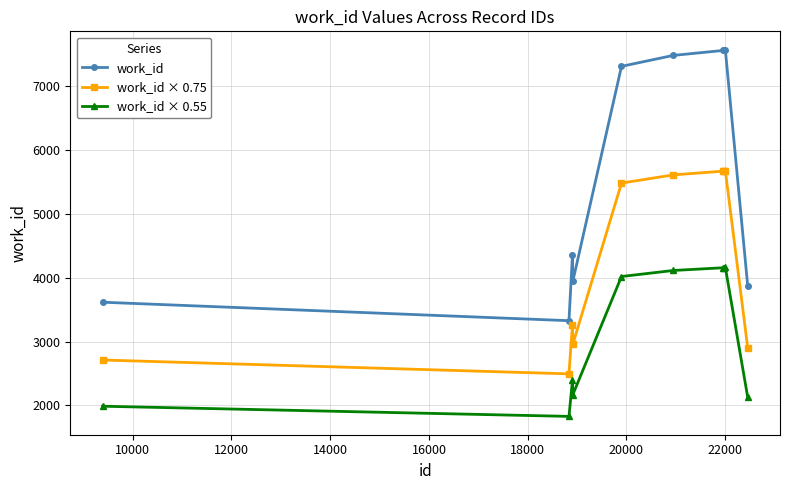

True or false: work_id × 0.55 and work_id × 0.75 intersect in this chart.

False